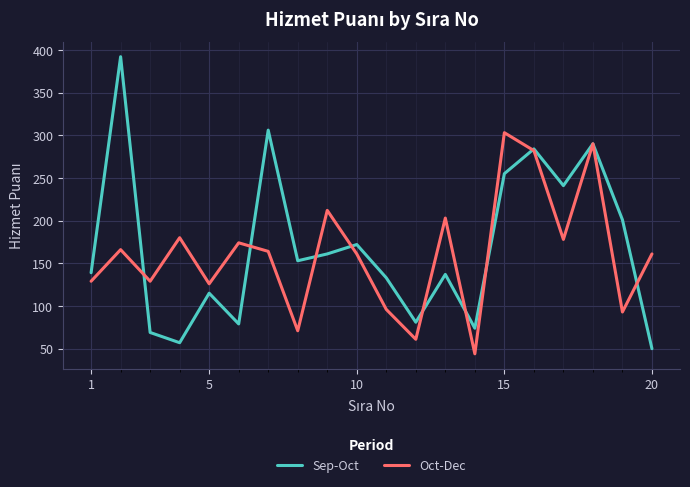

True or false: Sep-Oct and Oct-Dec cross at least once.

True